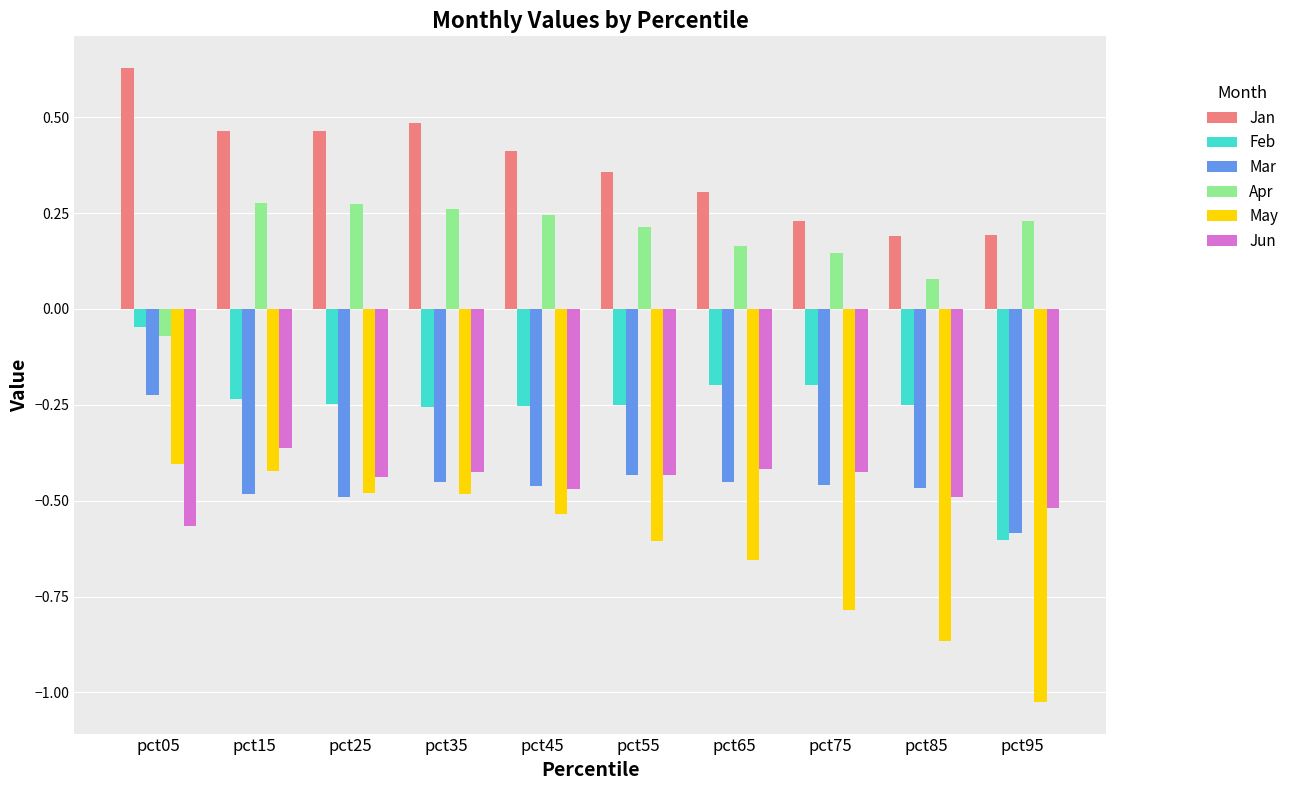

How many groups of bars are there?

10